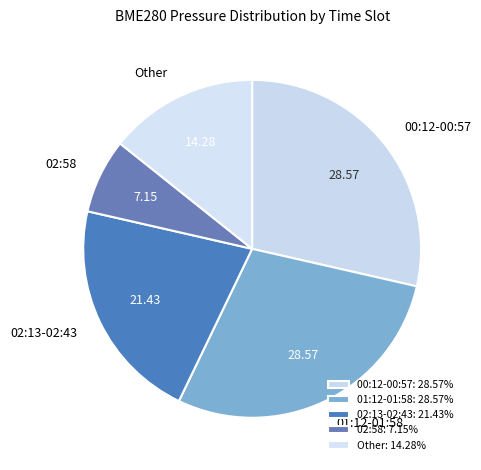

Is the sum of Other and 02:58 greater than half?

No